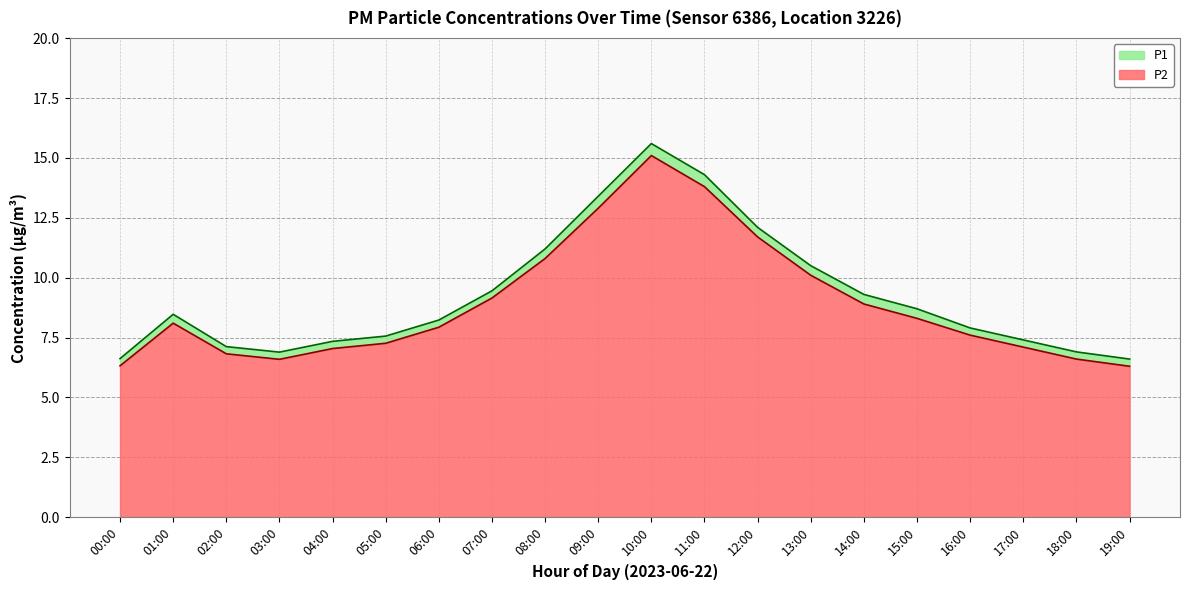

How many lines are shown in the chart?

2